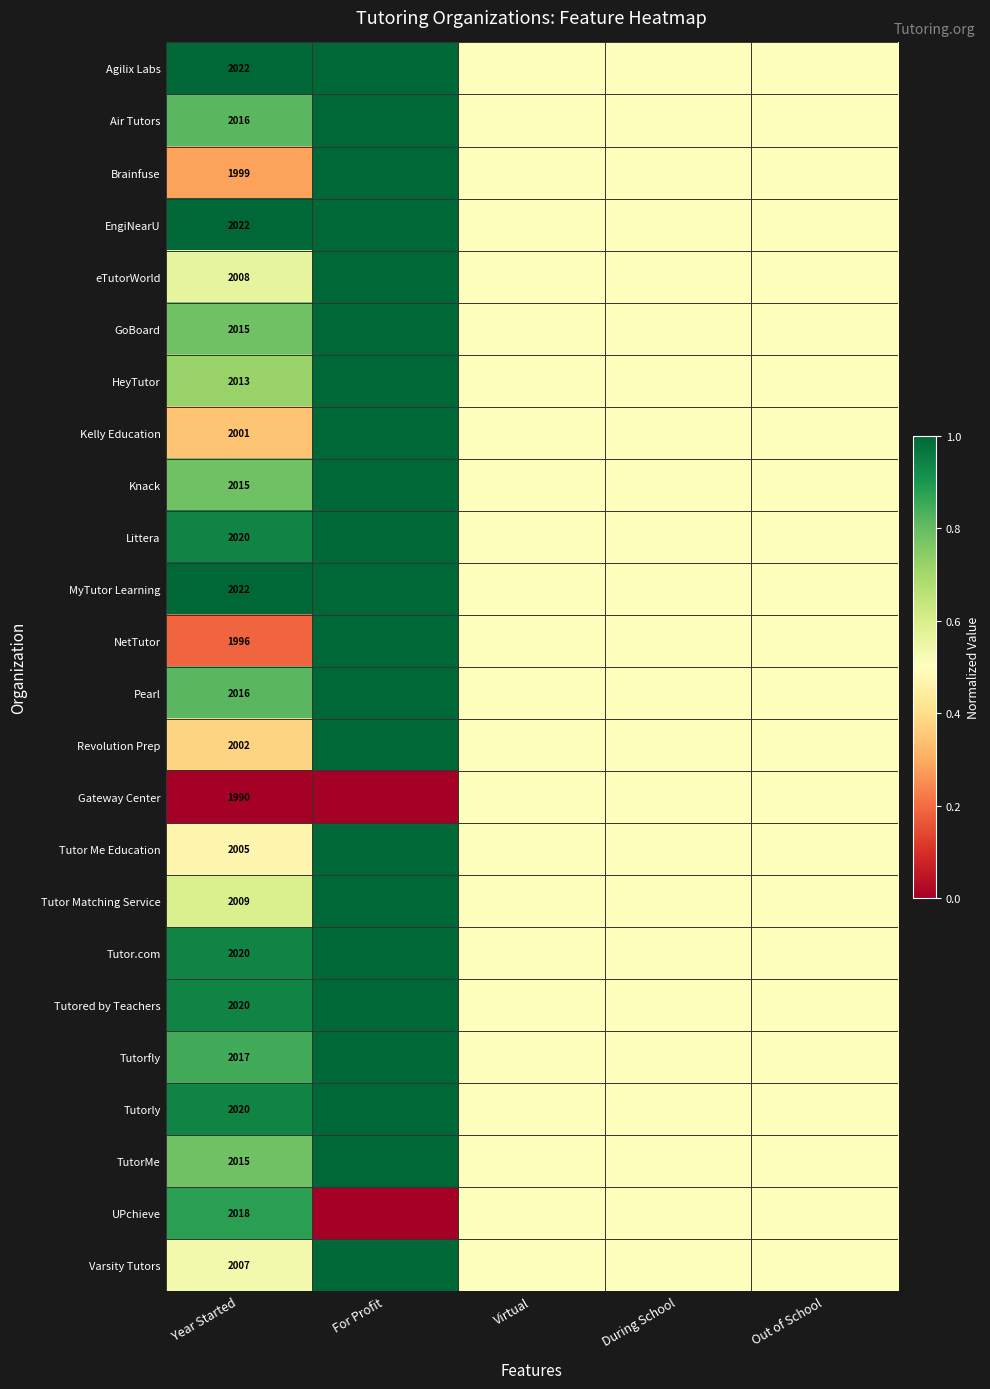

What is the greatest value displayed?

1.0